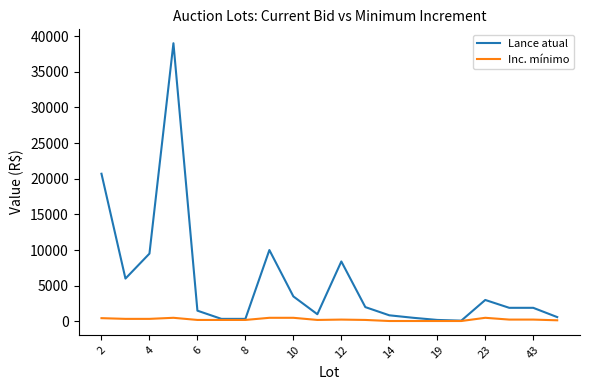

List the series in order of their peak value, highest first.

Lance atual, Inc. mínimo